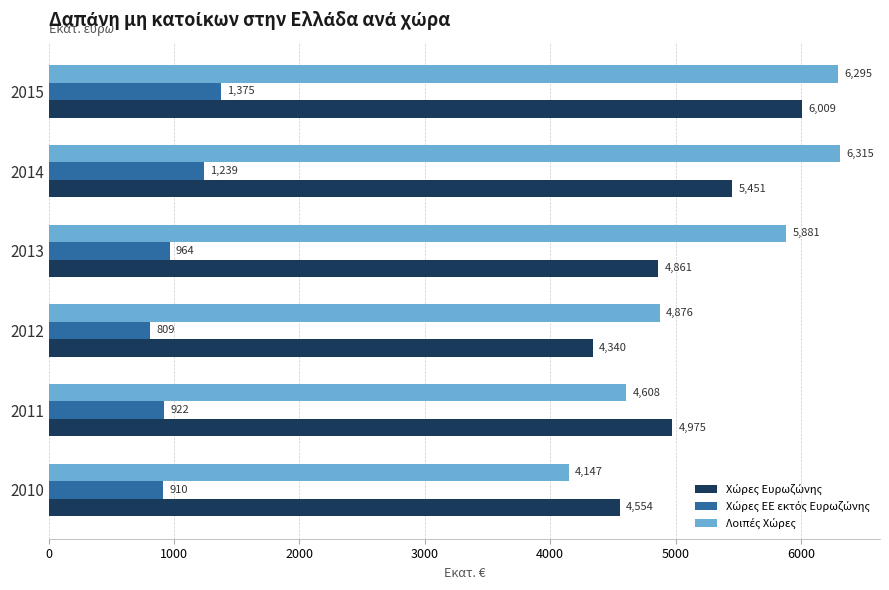

What is the greatest value displayed?

6314.8